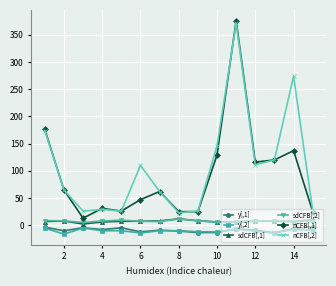

What is the smallest value displayed?

-16.1